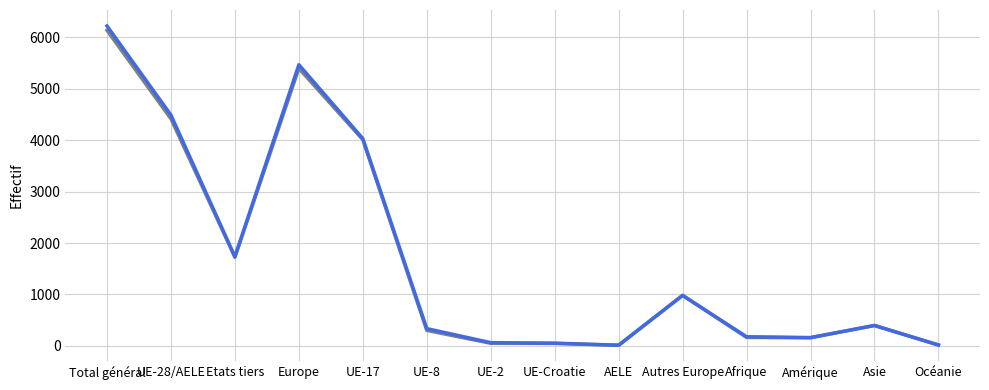

What is the spread (max minus min) of values at Etats tiers?

11